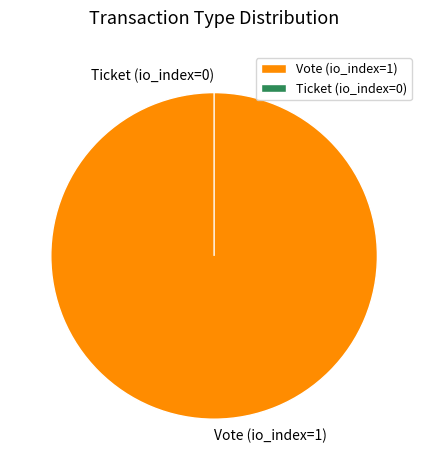

Which slice is the largest?

Vote (io_index=1)